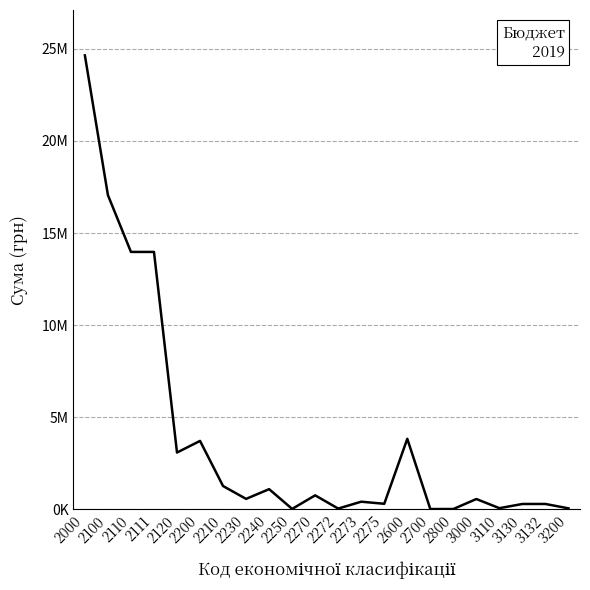

Does the chart have visible grid lines?

Yes